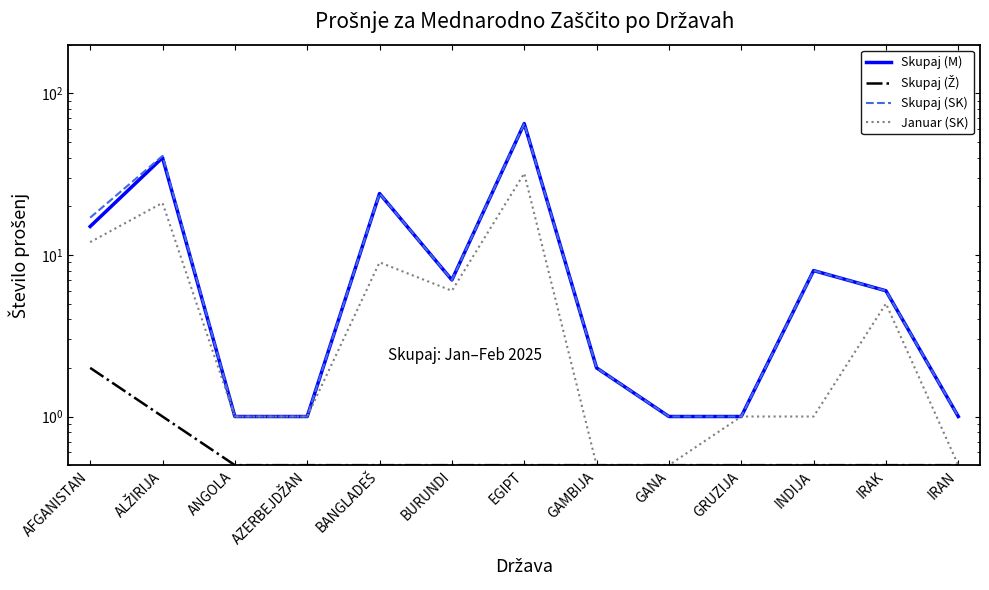

What is the average value of the Skupaj (SK) series?

13.5